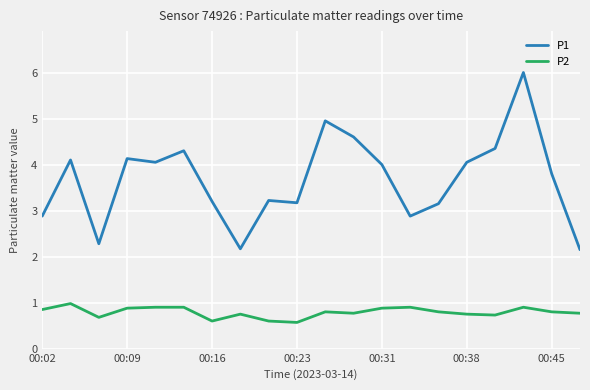

What is the difference between the second highest and minimum values in the P1 series?

2.8